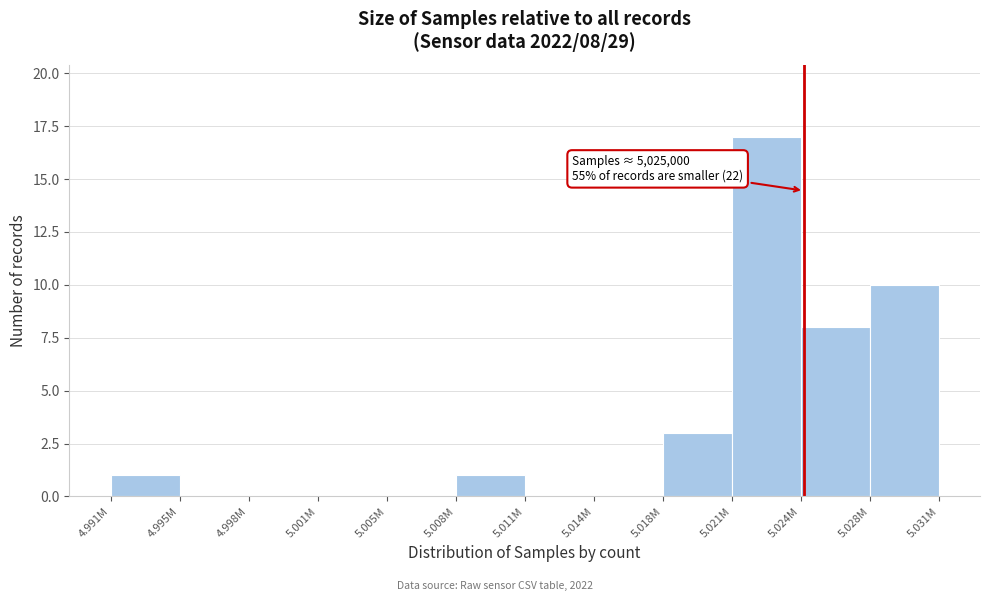

Reading right to left, what are all the values shown in this chart?

5.028M=10	5.024M=8	5.021M=17	5.018M=3	5.014M=0	5.011M=0	5.008M=1	5.005M=0	5.001M=0	4.998M=0	4.995M=0	4.991M=1